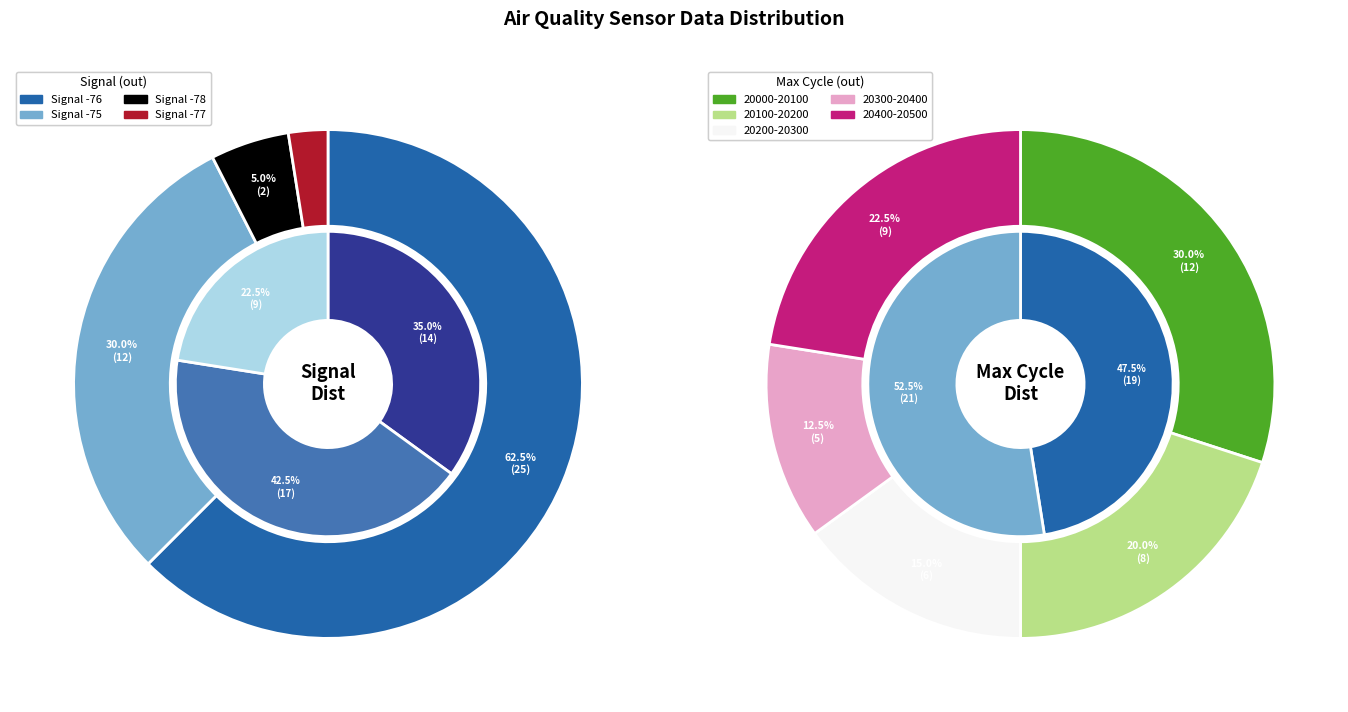

To the nearest percent, what percentage of the pie is 33?

2%